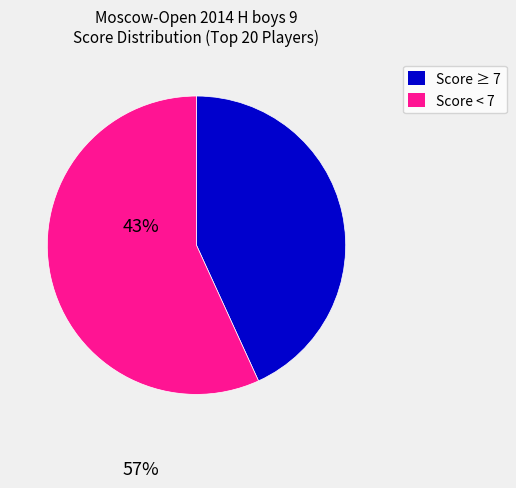

Does any single category account for the majority?

Yes